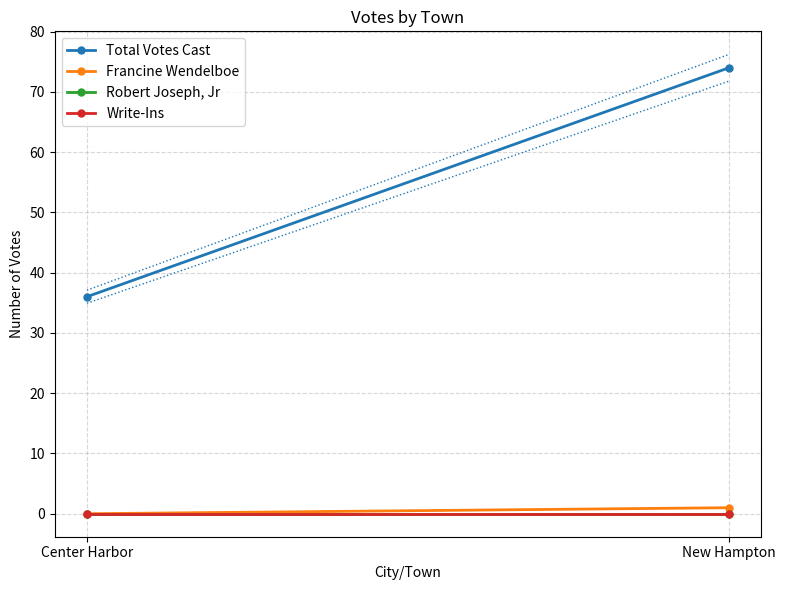

At how many categories does at least one series exceed 24?

2